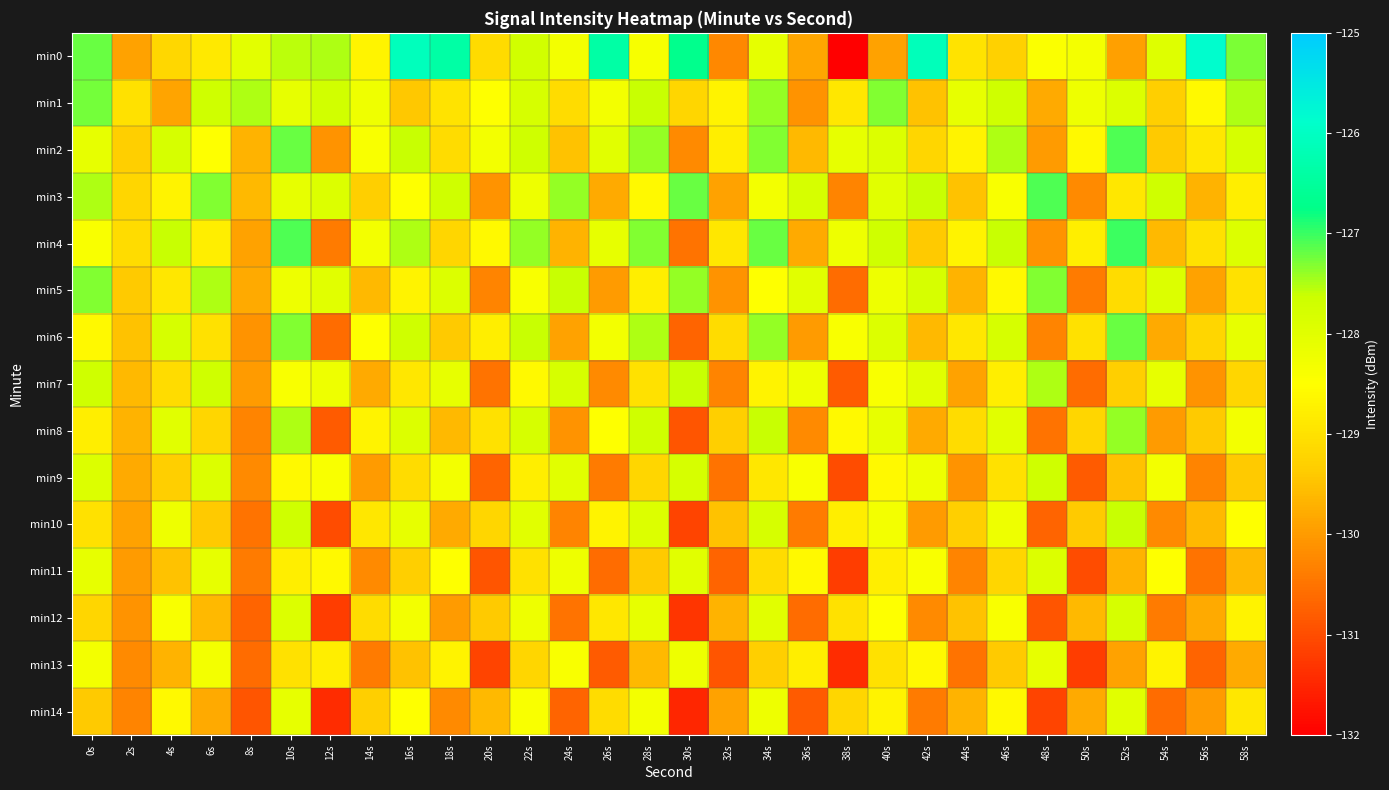

How many data points does each series have?

30